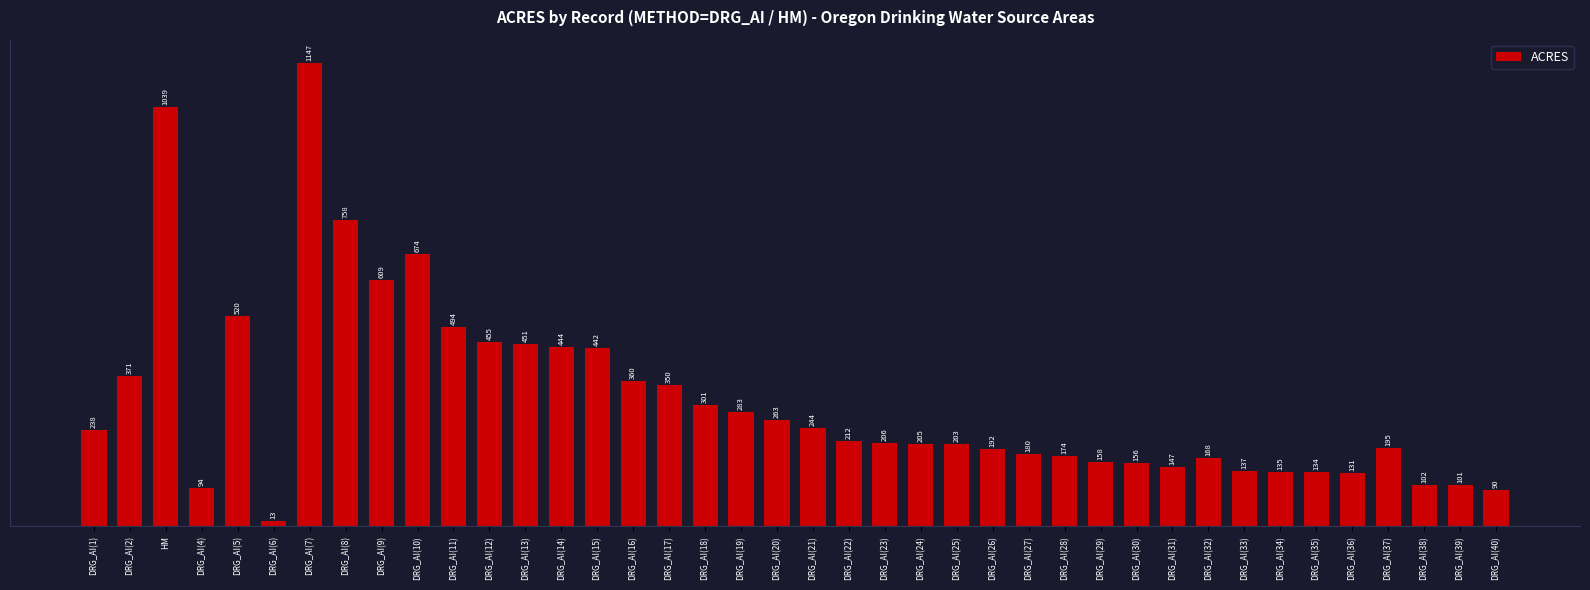

Rank the categories by value from lowest to highest.

DRG_AI(6), DRG_AI(40), DRG_AI(4), DRG_AI(39), DRG_AI(38), DRG_AI(36), DRG_AI(35), DRG_AI(34), DRG_AI(33), DRG_AI(31), DRG_AI(30), DRG_AI(29), DRG_AI(32), DRG_AI(28), DRG_AI(27), DRG_AI(26), DRG_AI(37), DRG_AI(25), DRG_AI(24), DRG_AI(23), DRG_AI(22), DRG_AI(1), DRG_AI(21), DRG_AI(20), DRG_AI(19), DRG_AI(18), DRG_AI(17), DRG_AI(16), DRG_AI(2), DRG_AI(15), DRG_AI(14), DRG_AI(13), DRG_AI(12), DRG_AI(11), DRG_AI(5), DRG_AI(9), DRG_AI(10), DRG_AI(8), HM, DRG_AI(7)